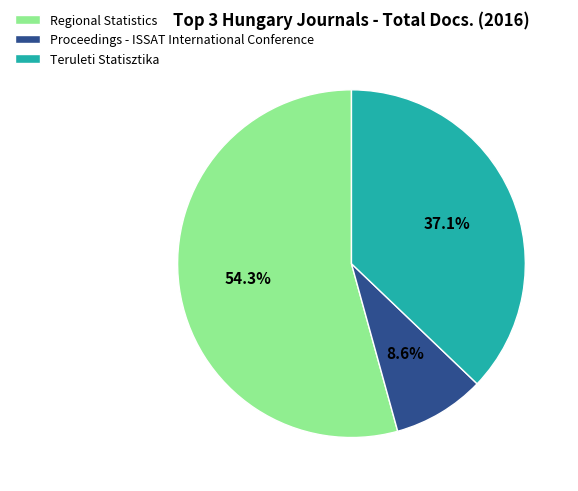

Between Teruleti Statisztika and Proceedings - ISSAT International Conference, which is larger?

Teruleti Statisztika